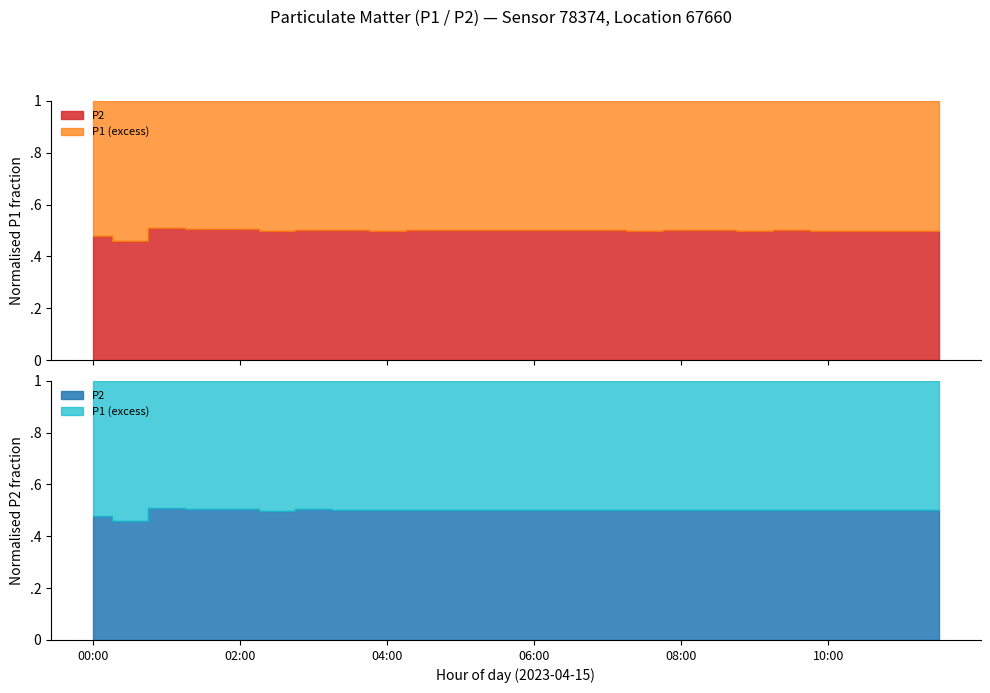

Which has a higher value, 04:30 or 11:00?

11:00